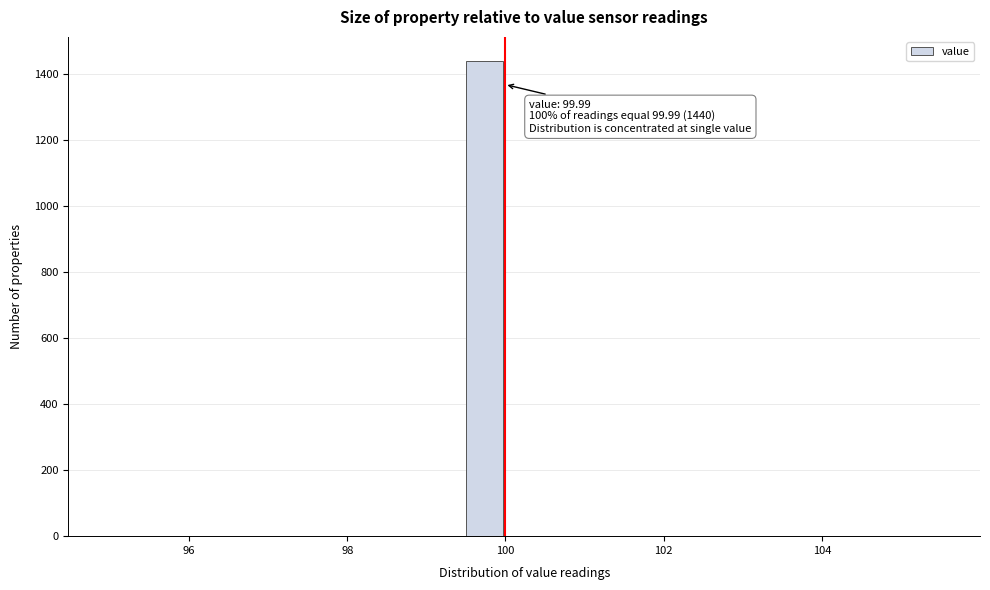

Read against the x-axis, roughly where is the centre of the tallest bar?

99.8